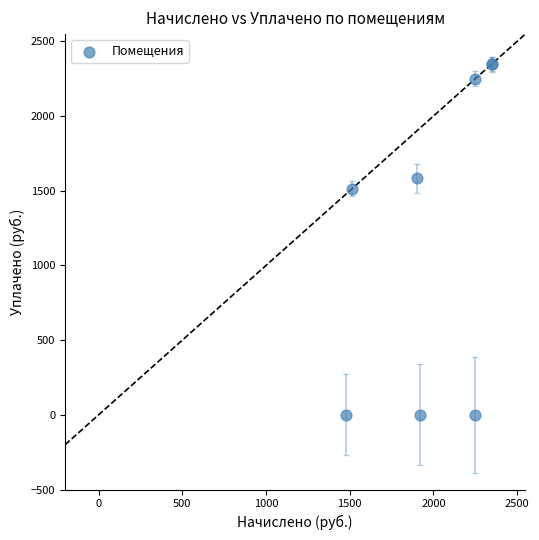

What Y value in the scatter plot is closest to 1174?

1515.1